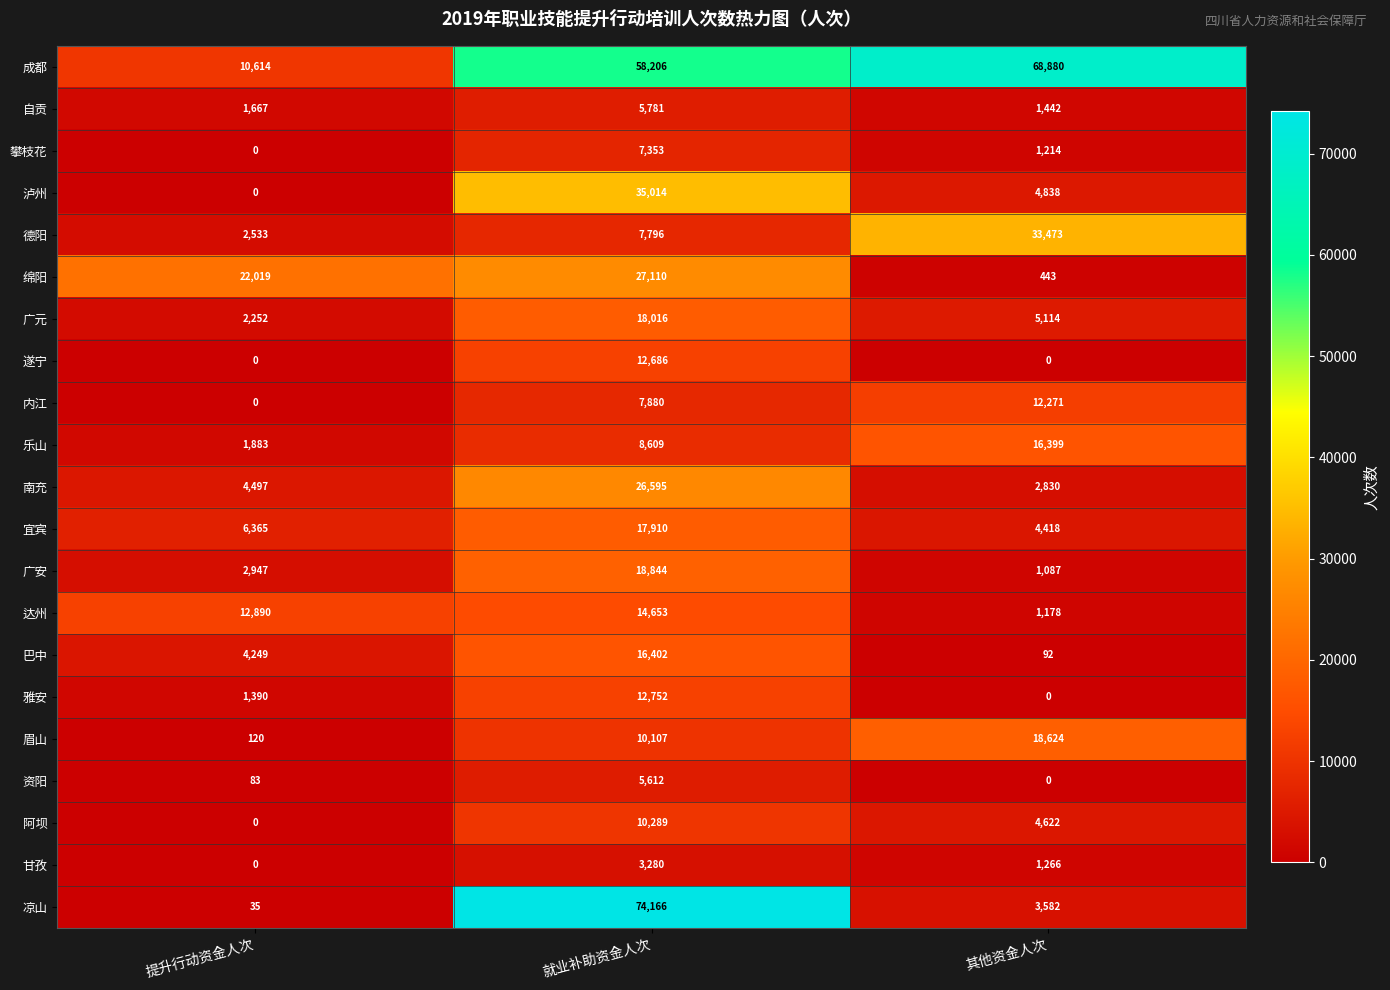

List the labels in order of 德阳 value, smallest first.

提升行动资金人次, 就业补助资金人次, 其他资金人次